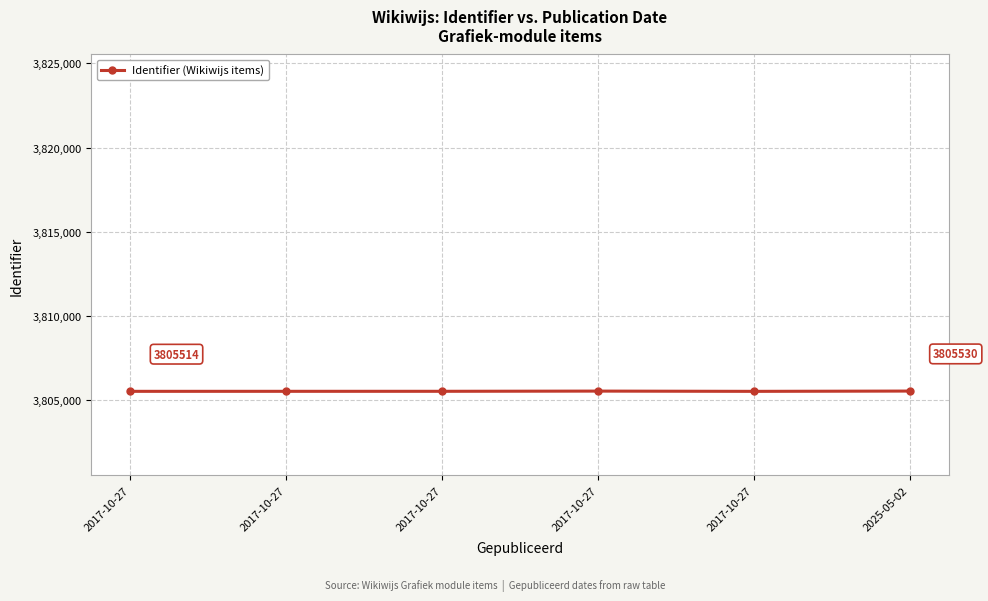

What is the label of the 3rd point from the left?

2017-10-27